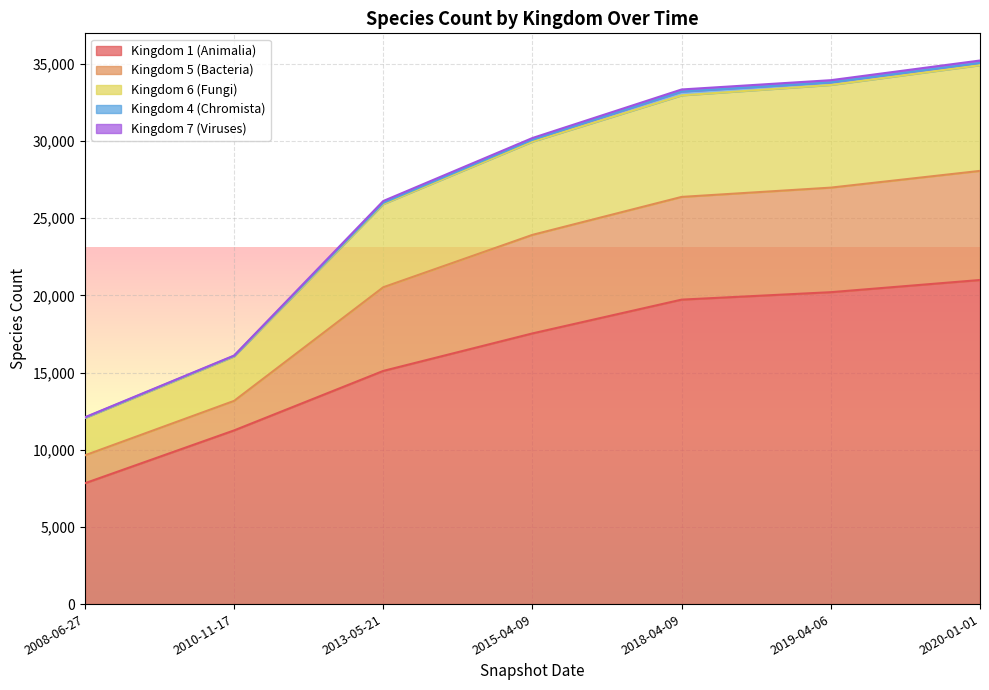

Which category has the highest value in the Kingdom 1 (Animalia) series?

2020-01-01